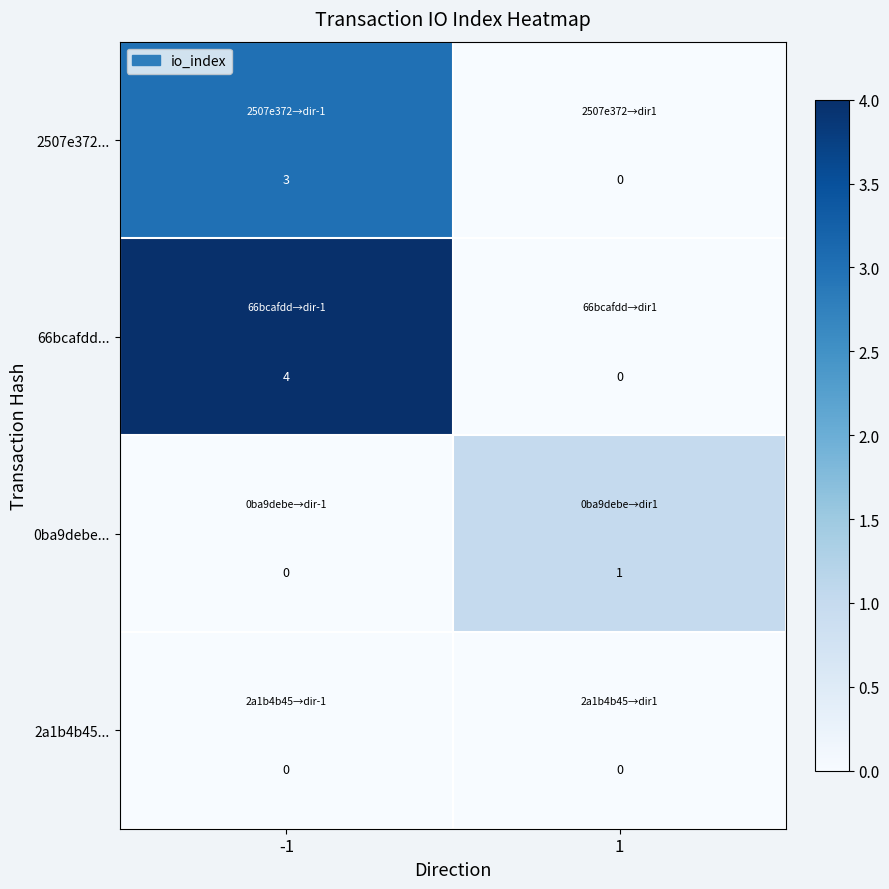

What is the difference between the highest and lowest values at -1?

4